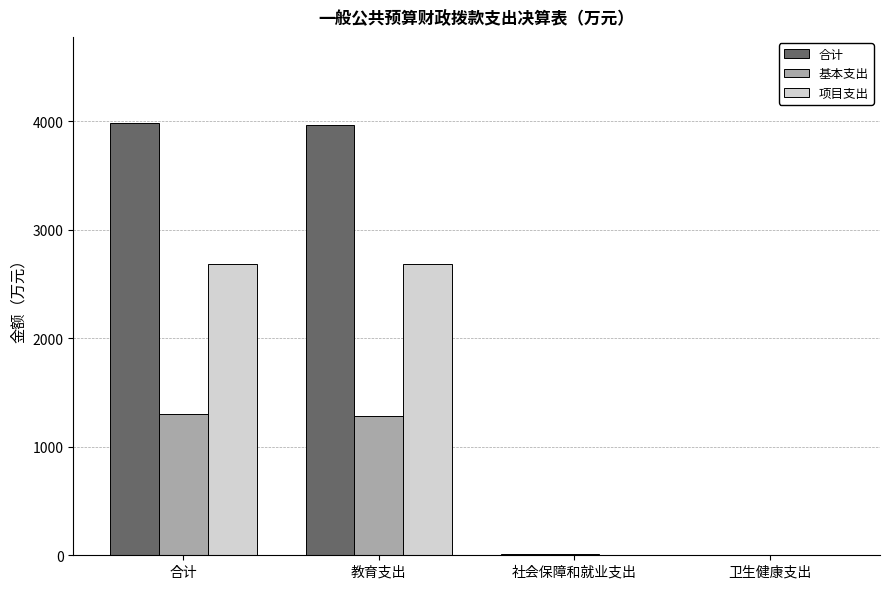

Does the chart contain stacked bars?

No